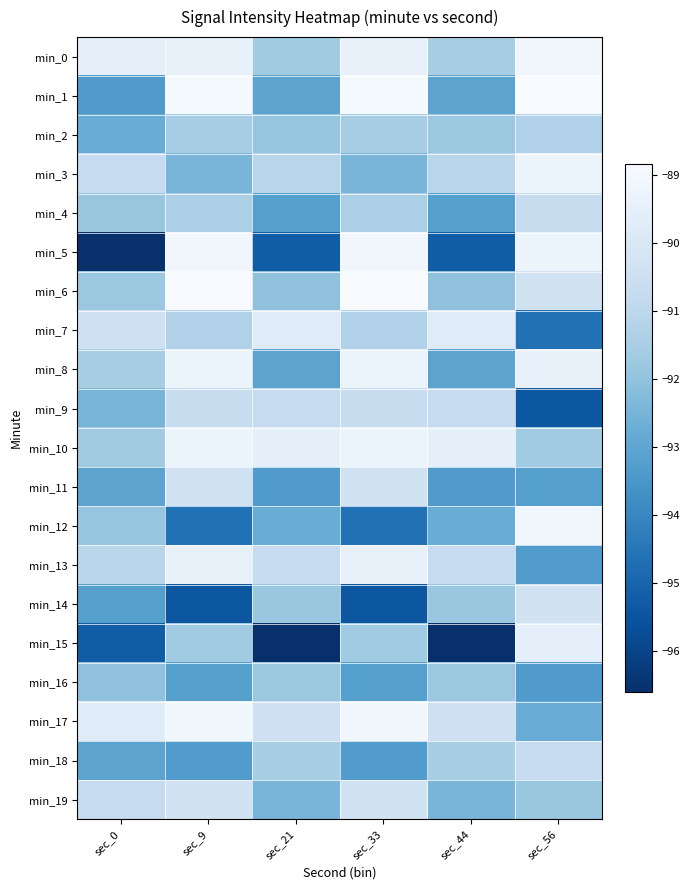

Rank the series by their maximum value, from highest to lowest.

min_1, min_6, min_0, min_5, min_12, min_17, min_3, min_8, min_10, min_13, min_15, min_7, min_14, min_19, min_11, min_4, min_9, min_18, min_2, min_16